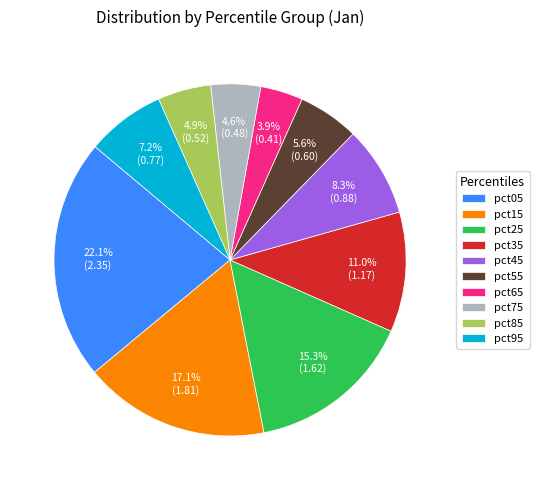

What is the ratio of the value at pct05 to the value at pct25?

1.4